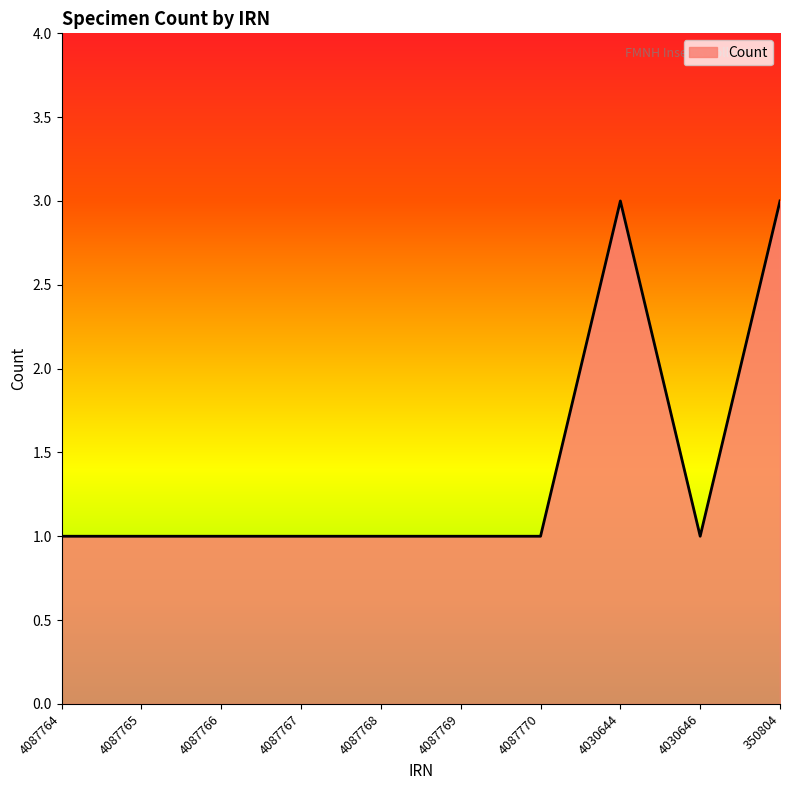

How many series are shown in this chart?

1